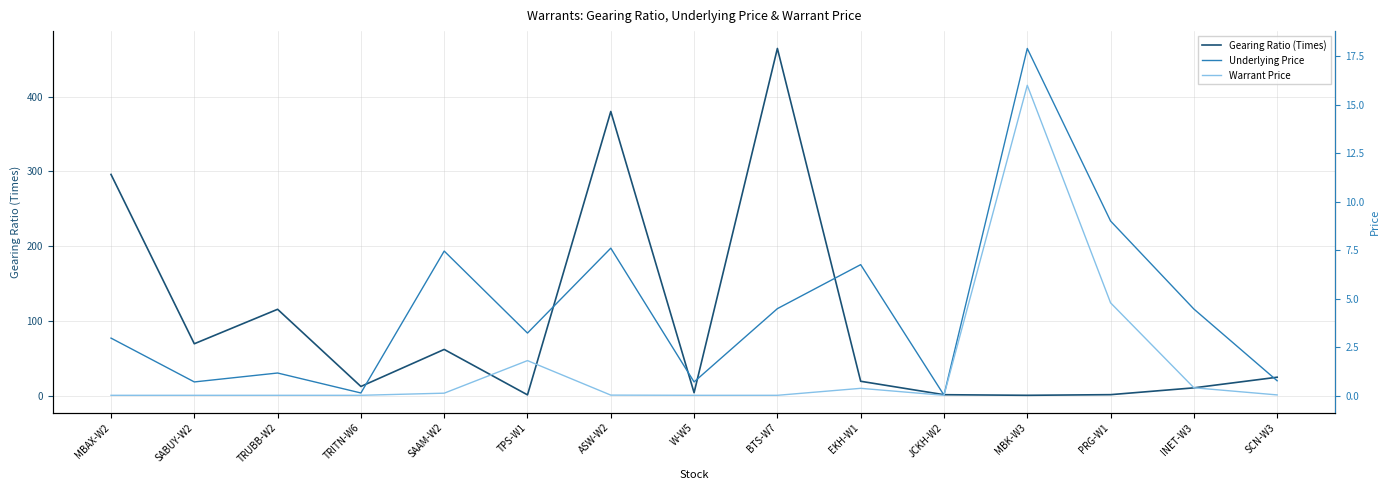

True or false: Underlying Price has a value of 0.3 at SABUY-W2.

False